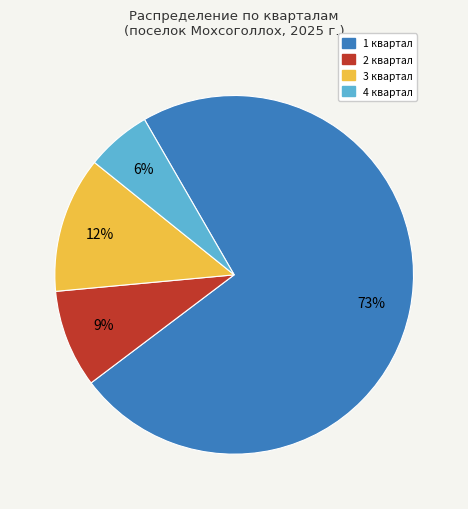

Rank the categories by value from lowest to highest.

4 квартал, 2 квартал, 3 квартал, 1 квартал